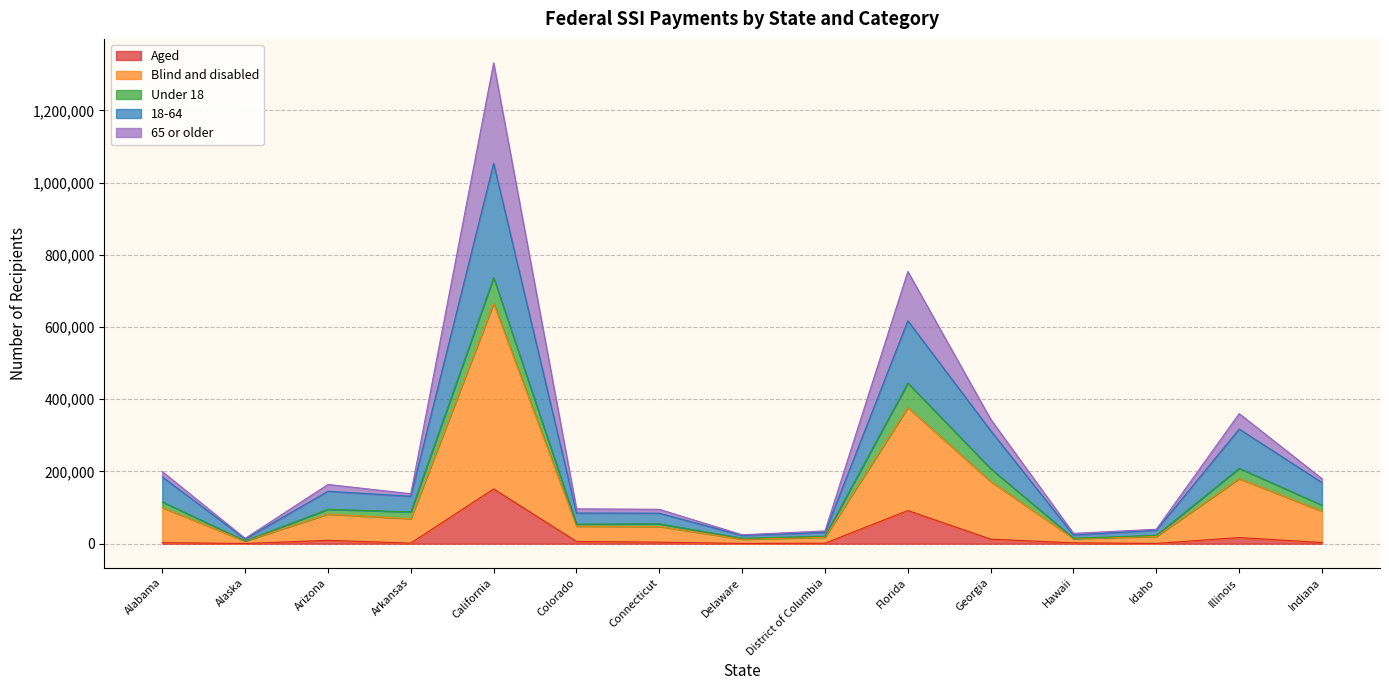

Is it true that 18-64 equals 14973 at Delaware?

True